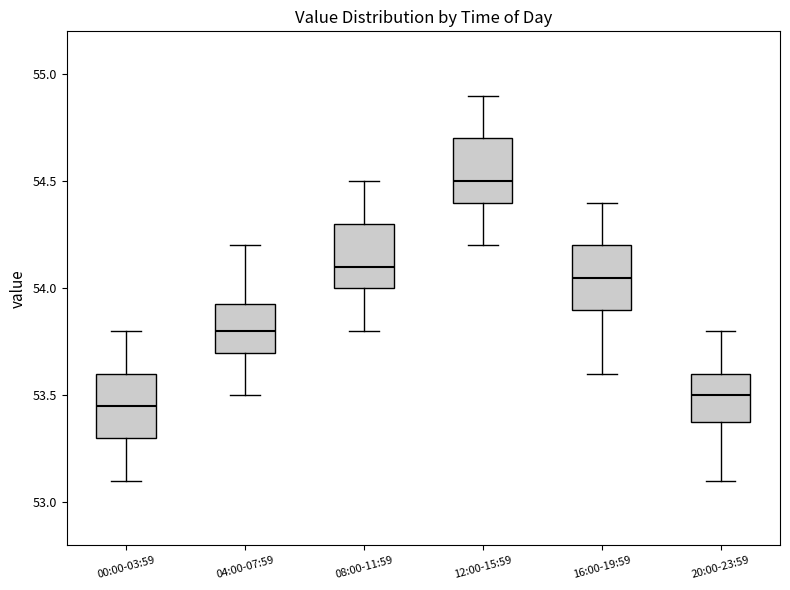

Reading left to right, read every box against the y-axis: the position of its median line, the range the box covers, and the ends of its whiskers. The values are not printed on the chart, so give them approximately, as read against the axis.

00:00-03:59: median 53.45, box 53.30 to 53.60, whiskers 53.10 to 53.80
04:00-07:59: median 53.80, box 53.70 to 53.95, whiskers 53.50 to 54.20
08:00-11:59: median 54.10, box 54.00 to 54.30, whiskers 53.80 to 54.50
12:00-15:59: median 54.50, box 54.40 to 54.70, whiskers 54.20 to 54.90
16:00-19:59: median 54.05, box 53.90 to 54.20, whiskers 53.60 to 54.40
20:00-23:59: median 53.50, box 53.40 to 53.60, whiskers 53.10 to 53.80